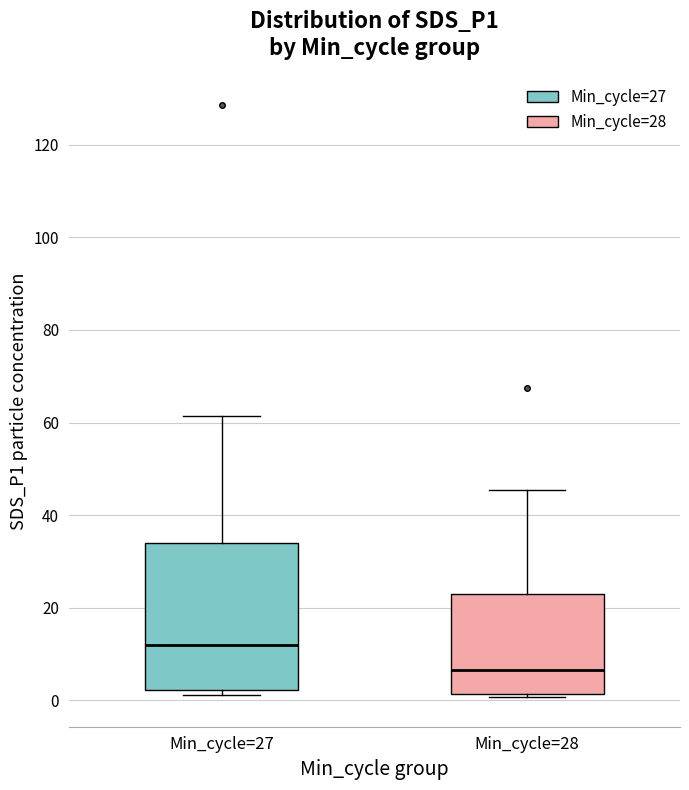

Which box's median line is the highest?

Min_cycle=27